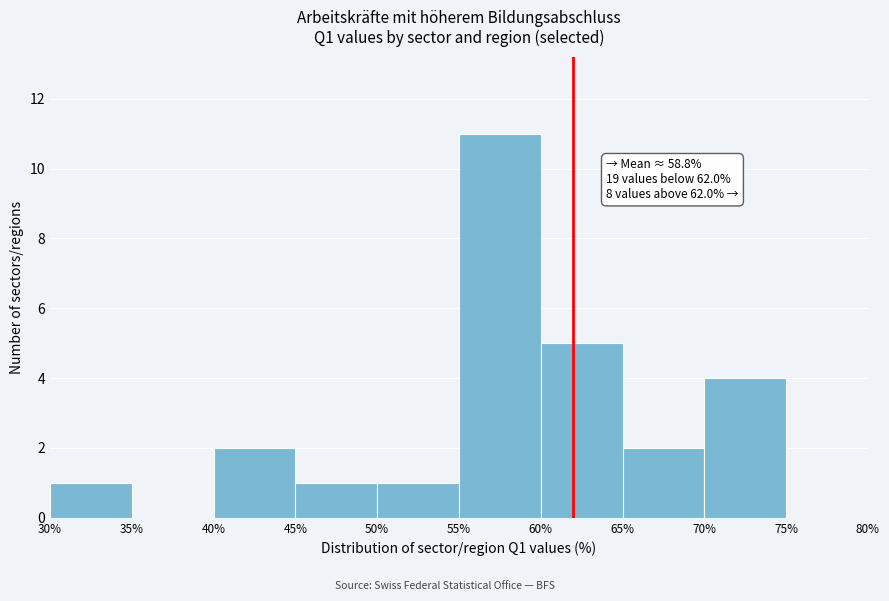

Over which range of the x-axis is the bar tallest?

55% to 60%